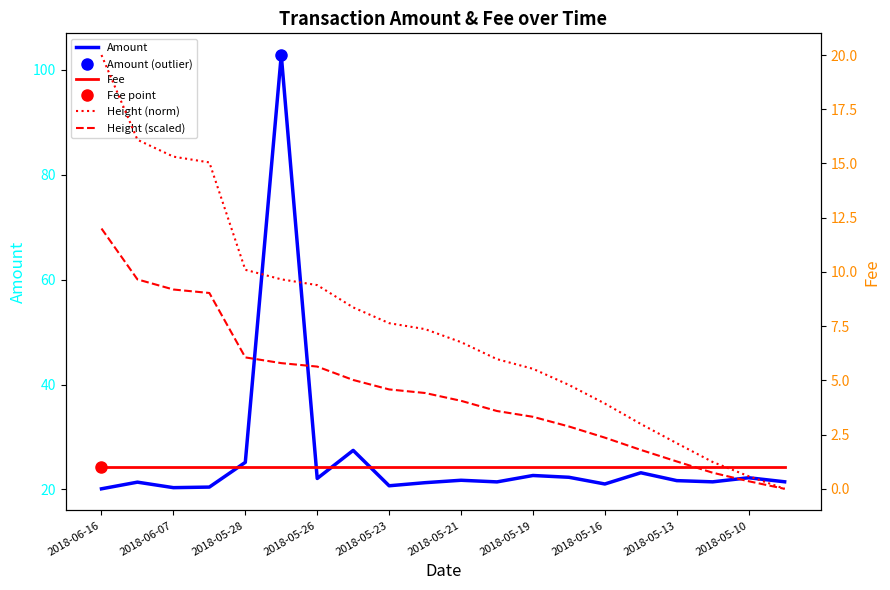

What position from the left is 19?

20